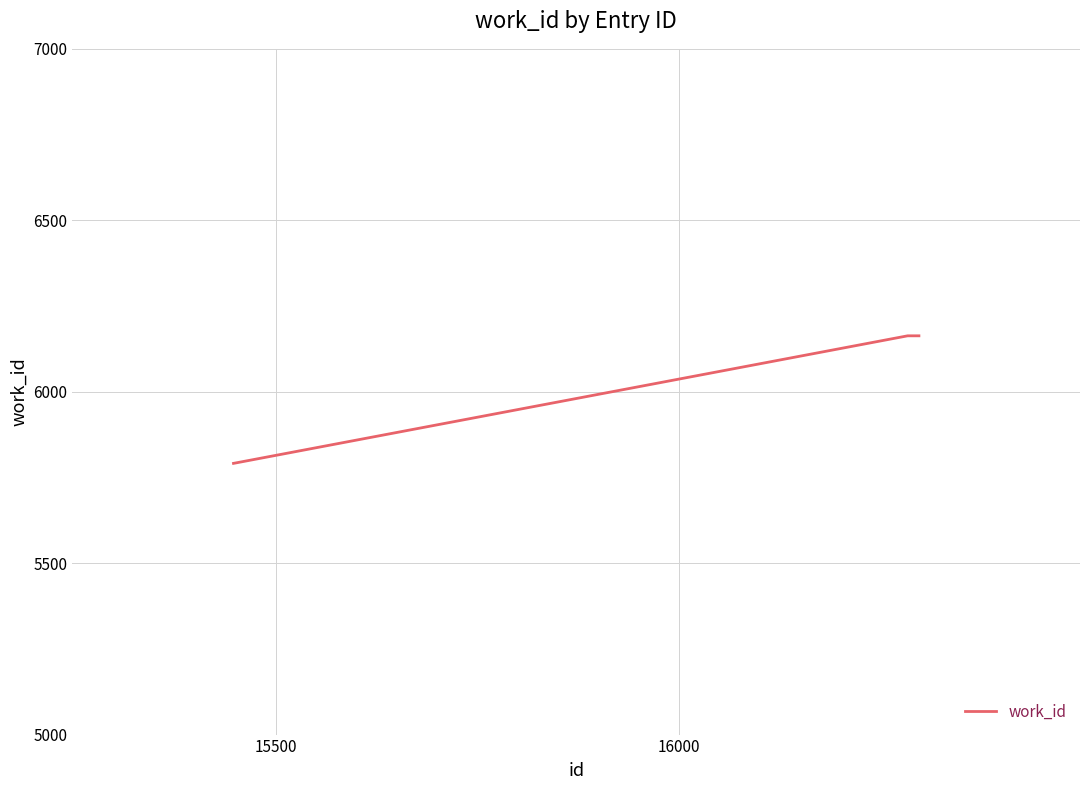

How many lines are shown in the chart?

1